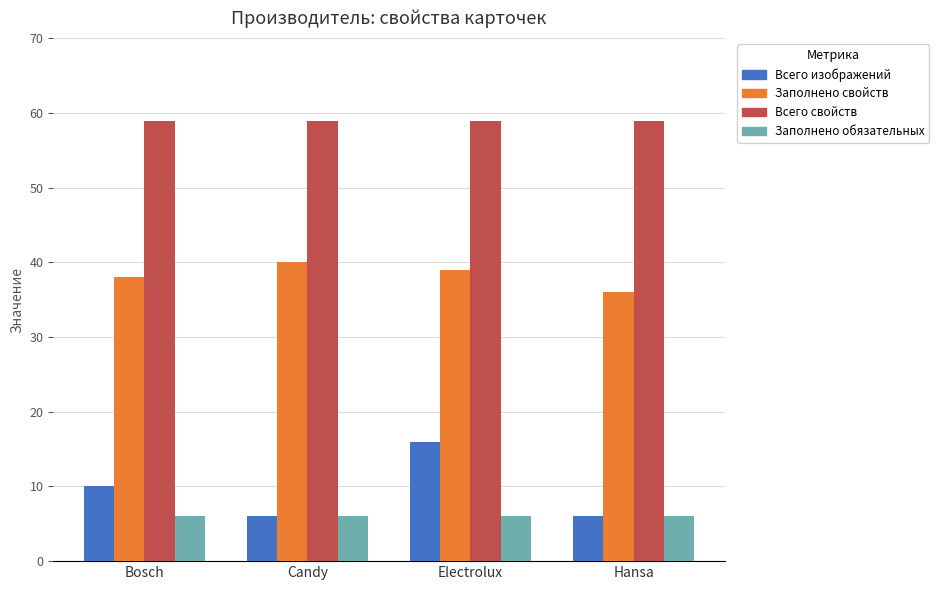

What is the total value across all series at Electrolux?

120